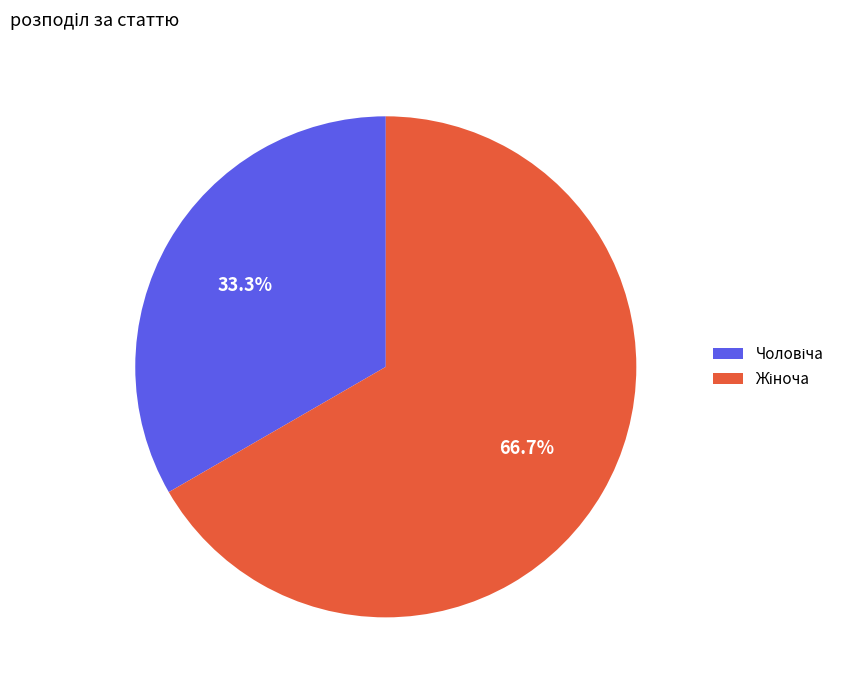

Is there any slice that represents more than half of the pie?

Yes